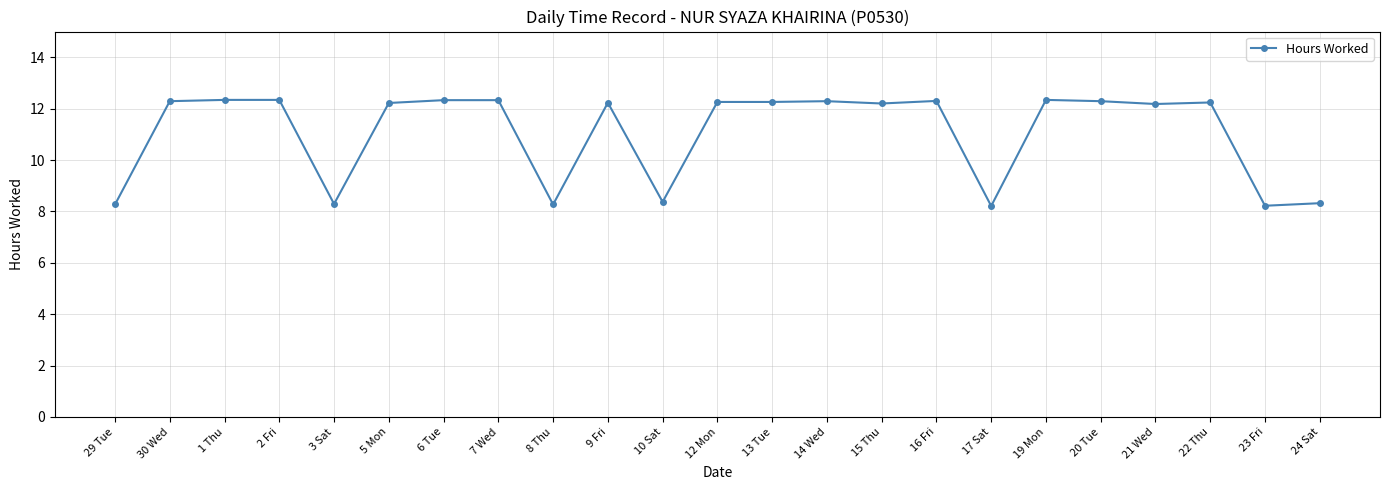

How many data points are less than 12?

7